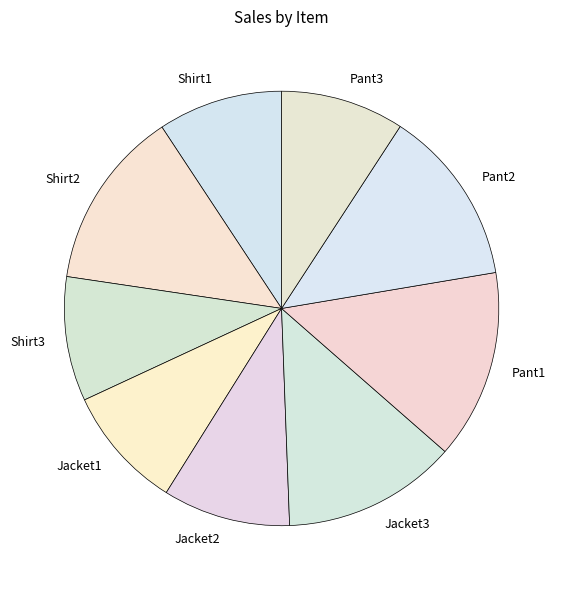

Count the number of slices in the pie.

9